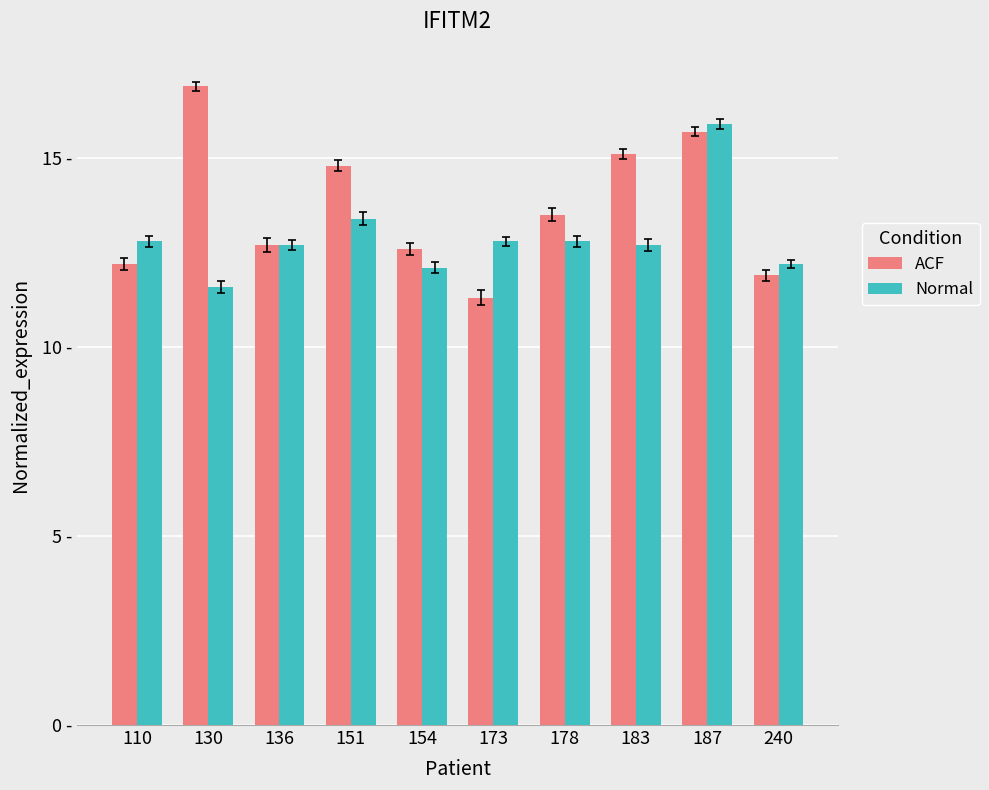

Rank the series by their average value, from highest to lowest.

ACF, Normal